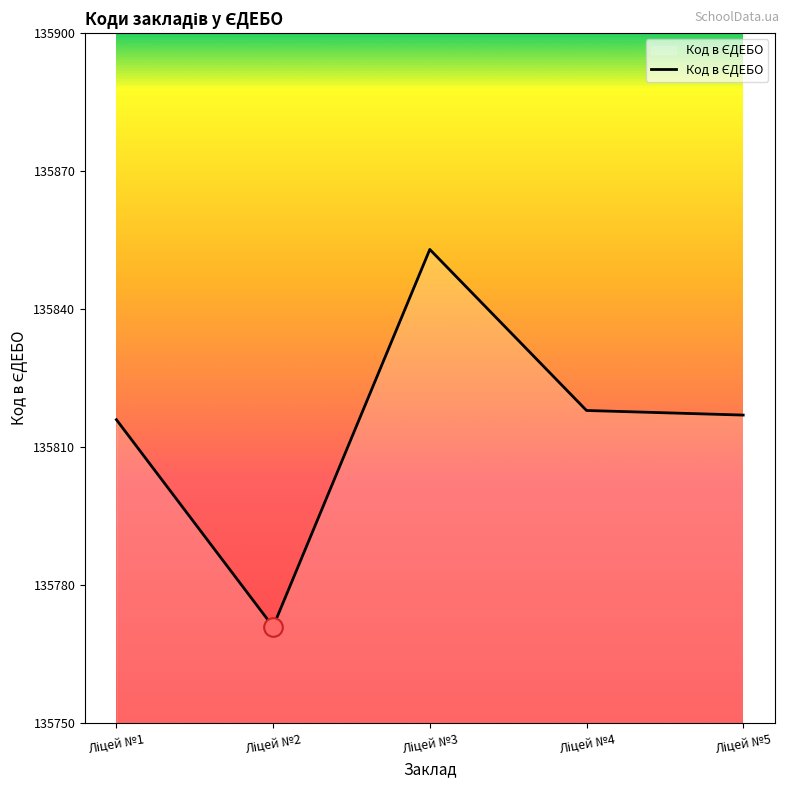

True or false: the data has more than 2 interior local peaks.

False